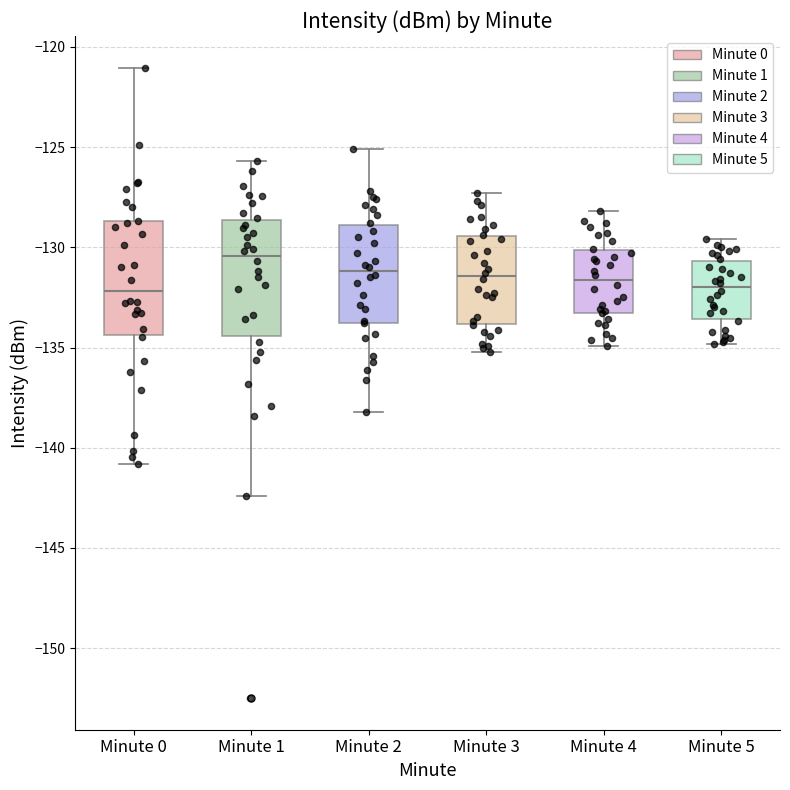

Which box's median line is the highest?

Minute 1